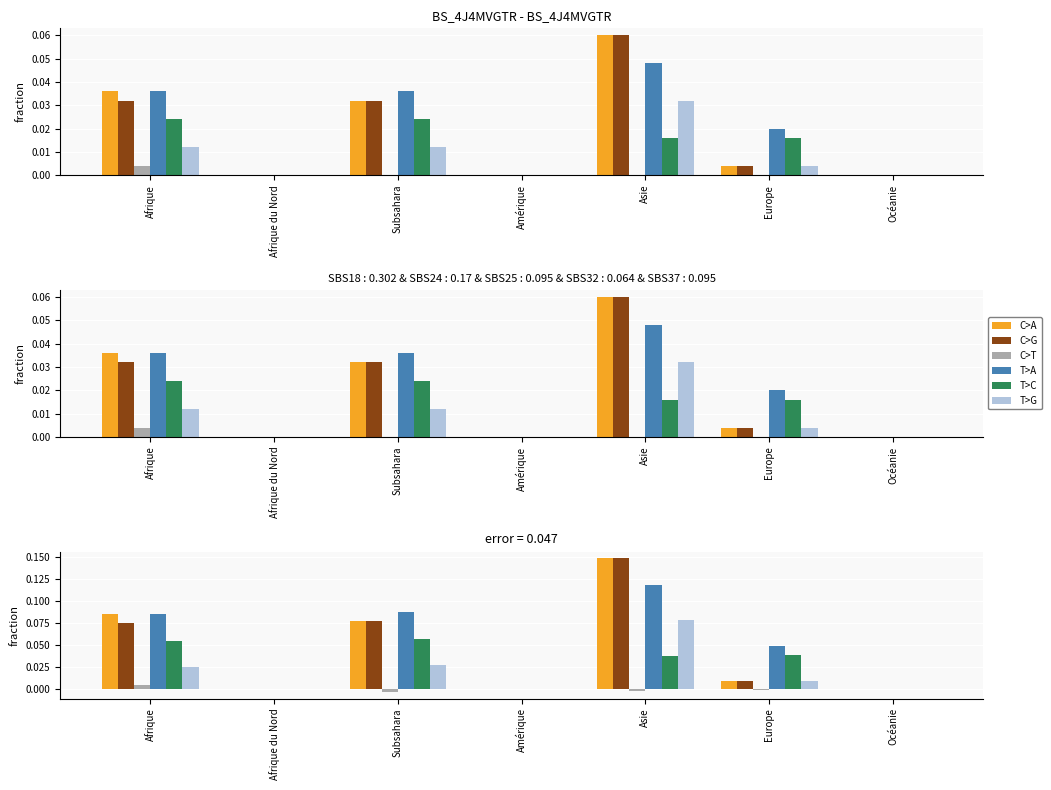

Reading left to right, extract all data points from this chart.

C>A: 0.0	0.0	0.0	0.0	0.1	0.0	0.0
C>G: 0.0	0.0	0.0	0.0	0.1	0.0	0.0
C>T: 0.0	0.0	0.0	0.0	0.0	0.0	0.0
T>A: 0.0	0.0	0.0	0.0	0.0	0.0	0.0
T>C: 0.0	0.0	0.0	0.0	0.0	0.0	0.0
T>G: 0.0	0.0	0.0	0.0	0.0	0.0	0.0